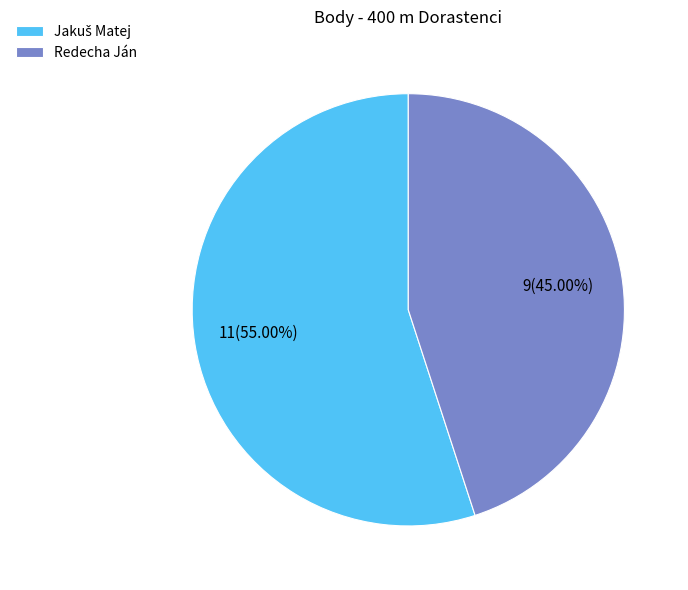

Does Redecha Ján represent more than half of the total?

No